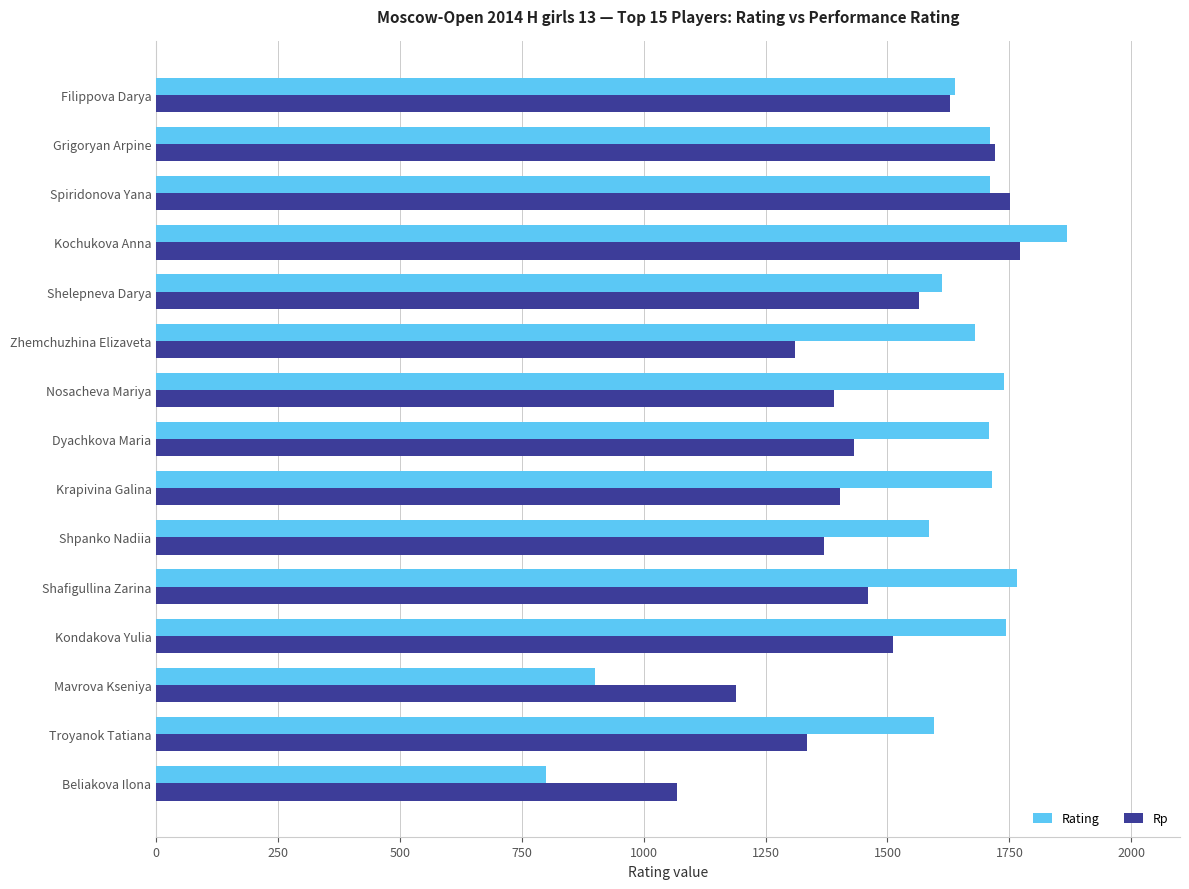

Which series has the widest spread of values?

Rating